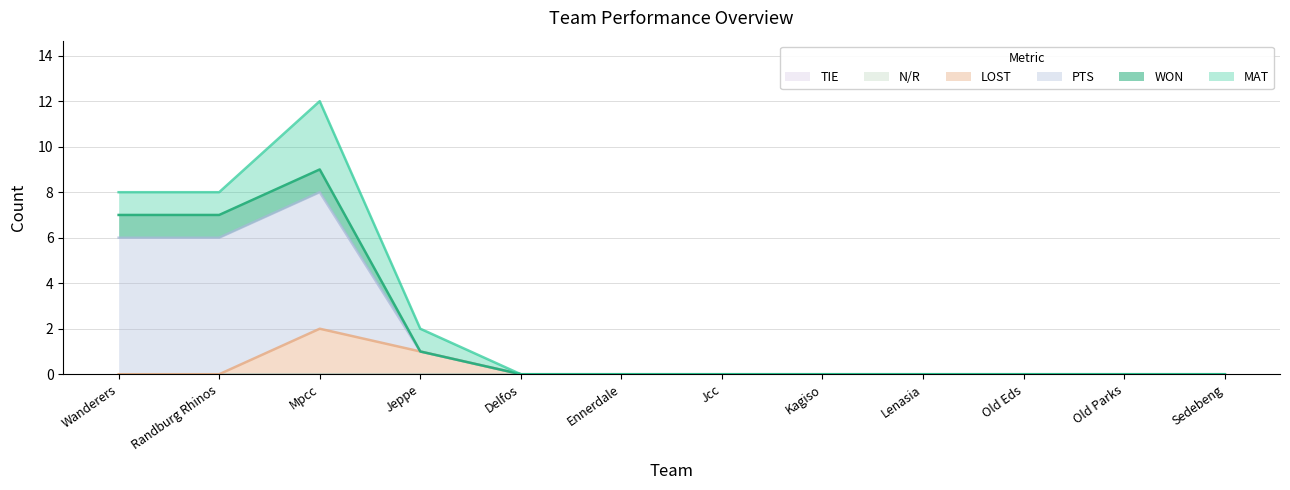

How many PTS values are between 0 and 6?

11